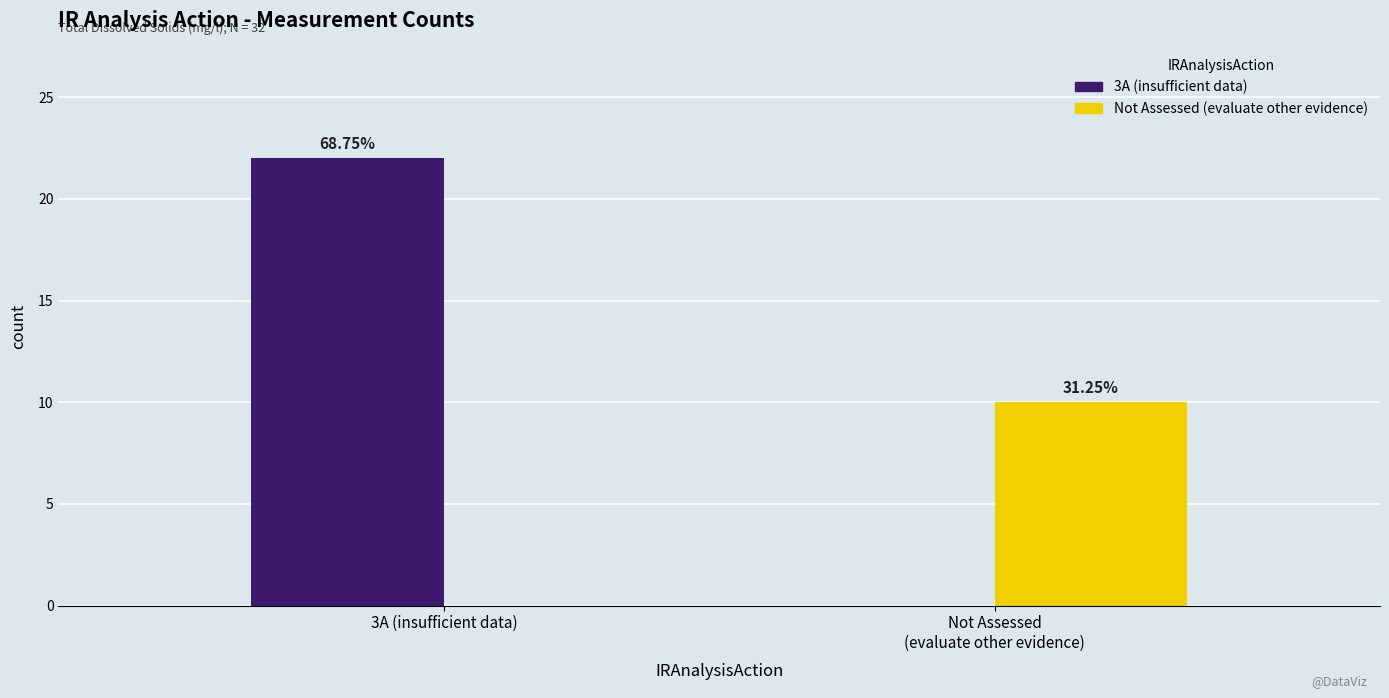

At which category is the sum across all series the highest?

3A (insufficient data)